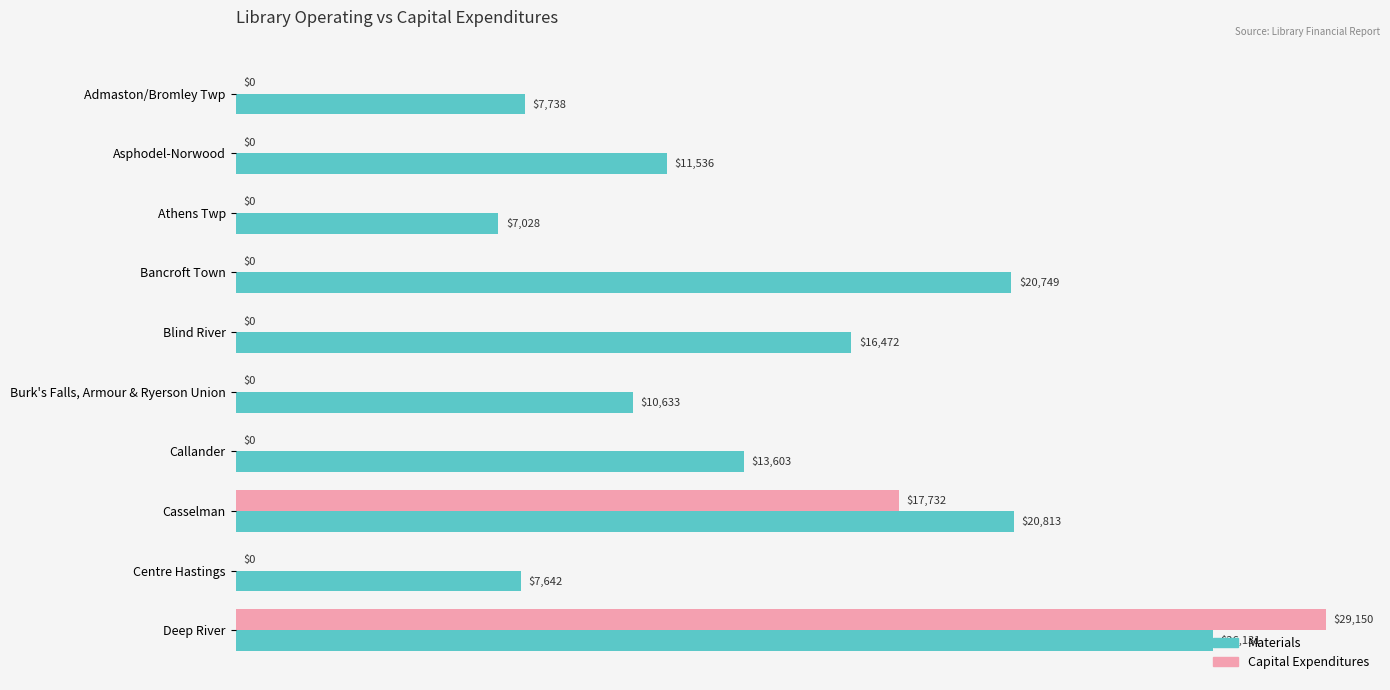

Which series has the largest total across all categories?

Materials